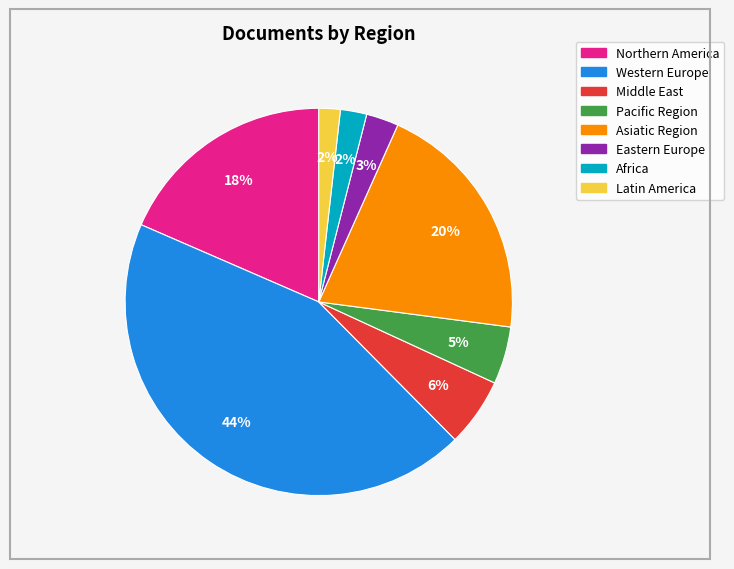

Which has a higher value, Middle East or Asiatic Region?

Asiatic Region